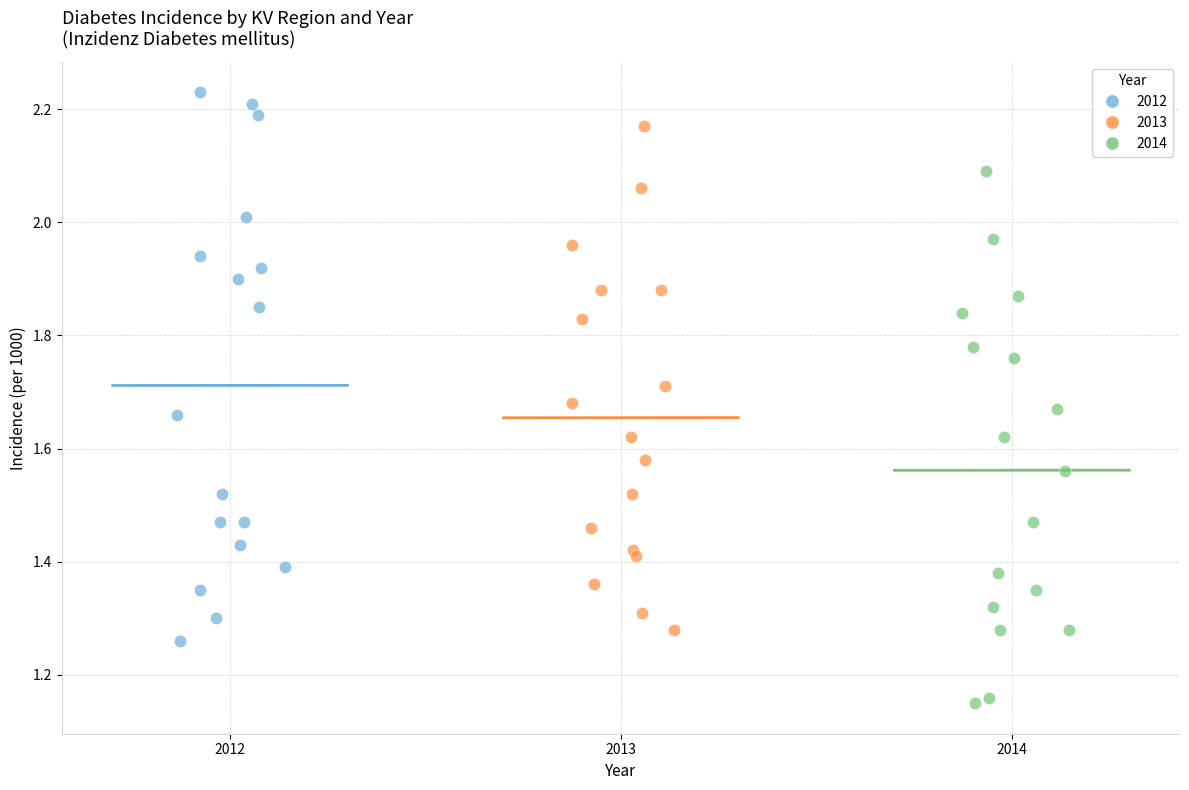

Which series has the largest Y range (max minus min)?

2012